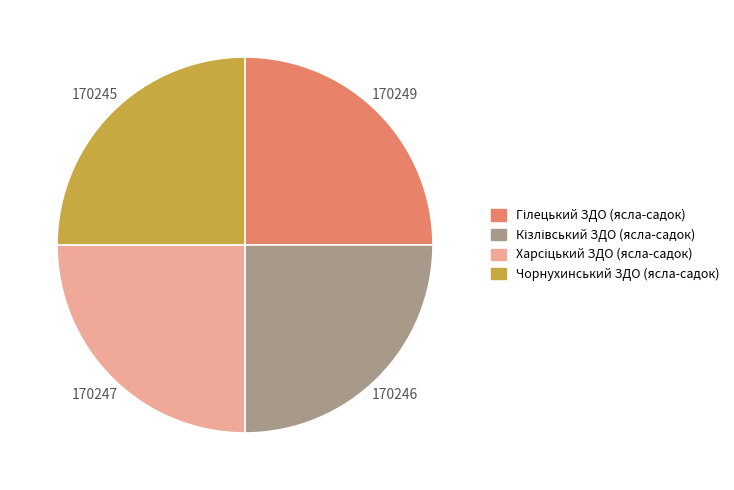

The Чорнухинський ЗДО (ясла-садок) slice represents 31% of the pie. True or false?

False